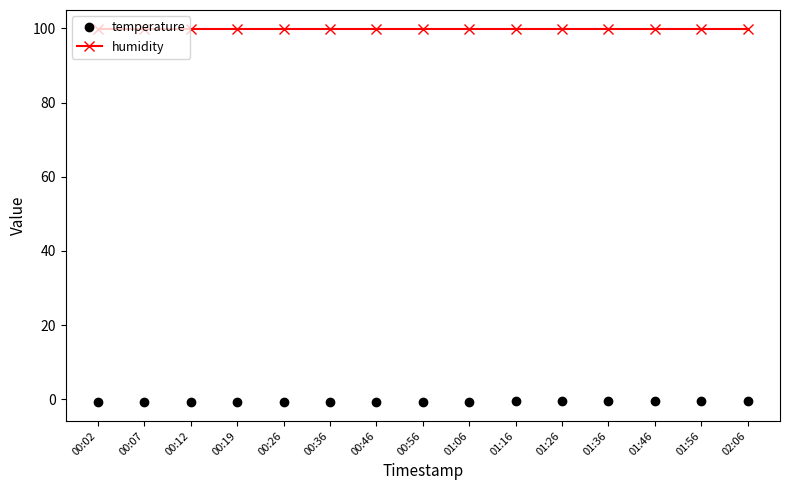

Rank the series by their maximum value, from highest to lowest.

humidity, temperature